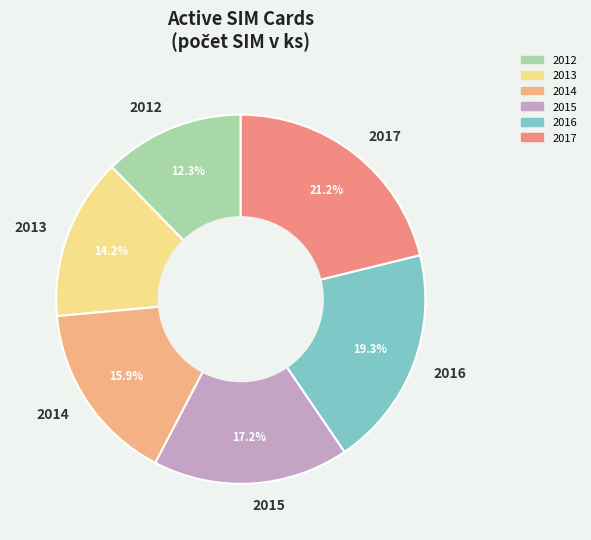

Is there any slice that represents more than half of the pie?

No